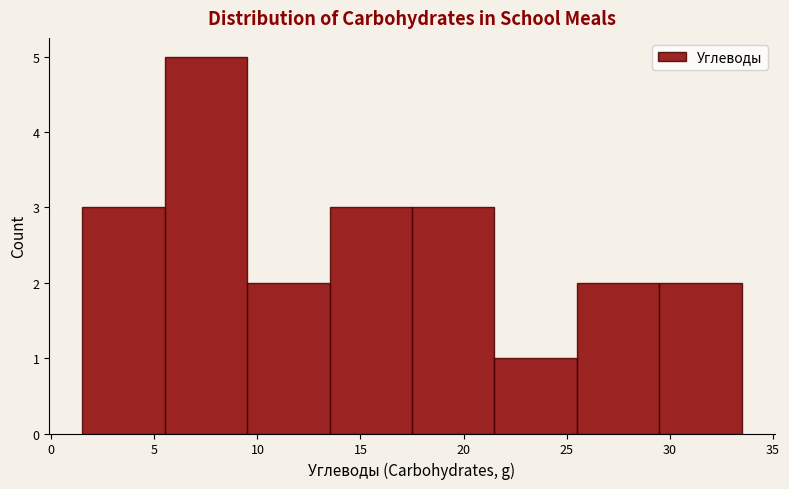

How tall is the bar that spans 13.5 to 17.5 on the x-axis? The values are not printed on the chart, so give them approximately, as read against the axis.

3